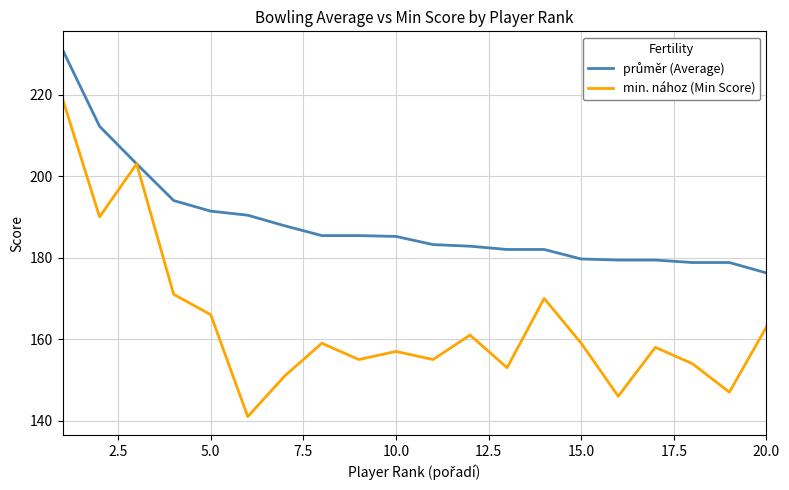

Which series has the widest spread of values?

min. nához (Min Score)